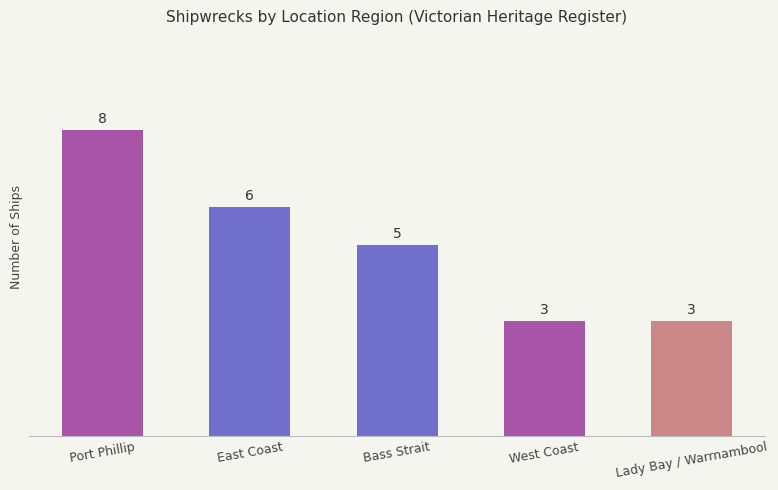

The chart shows a value of 3 at Bass Strait. True or false?

False